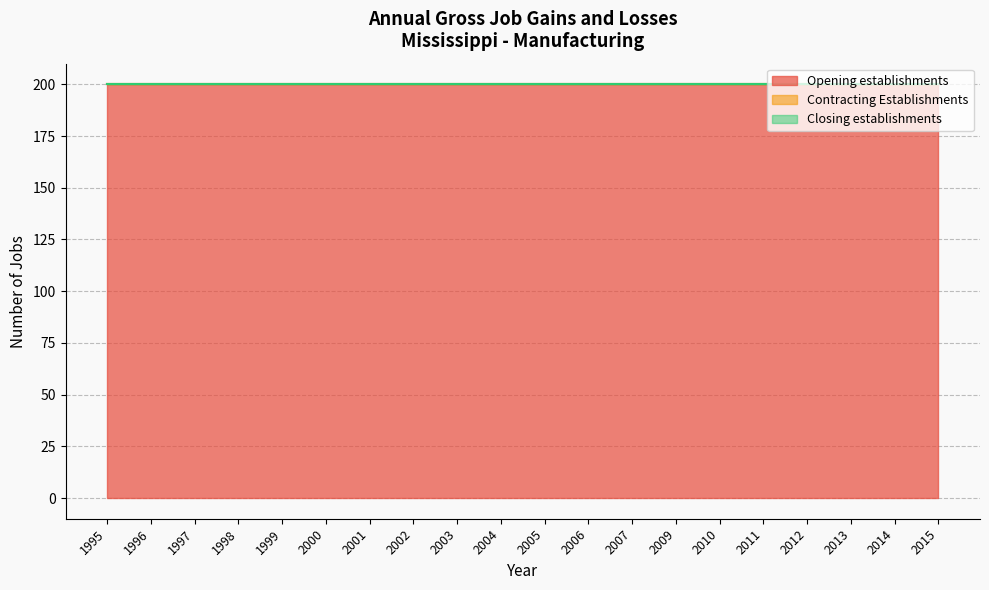

Which series changed the most between 1997 and 2005?

Opening establishments